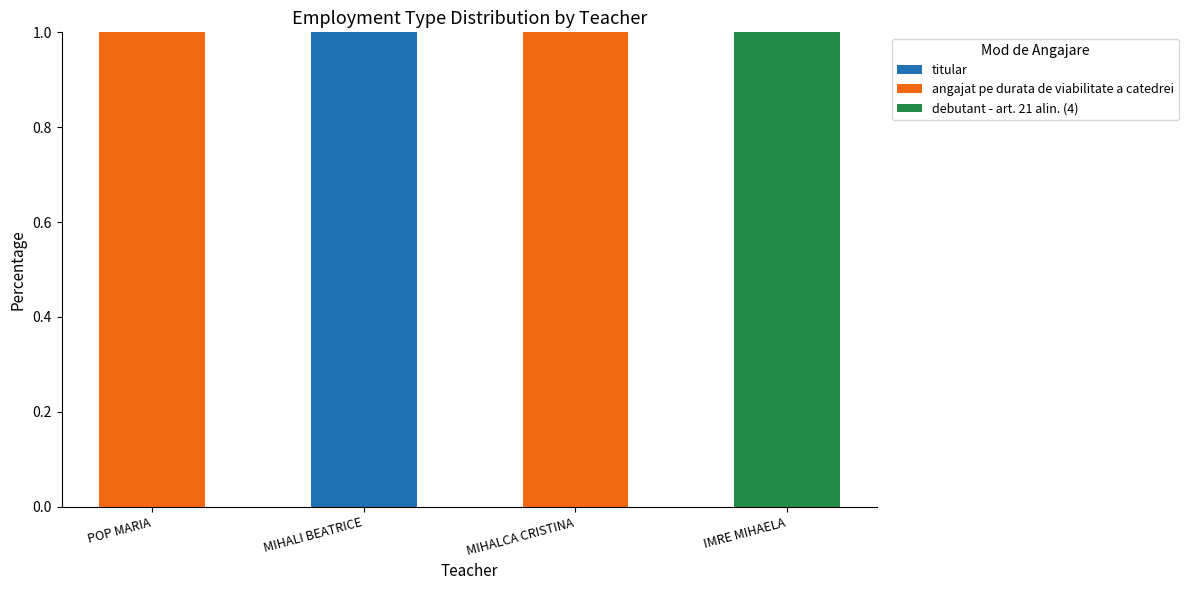

Reading left to right, transcribe the values for titular.

POP MARIA=0	MIHALI BEATRICE=1	MIHALCA CRISTINA=0	IMRE MIHAELA=0